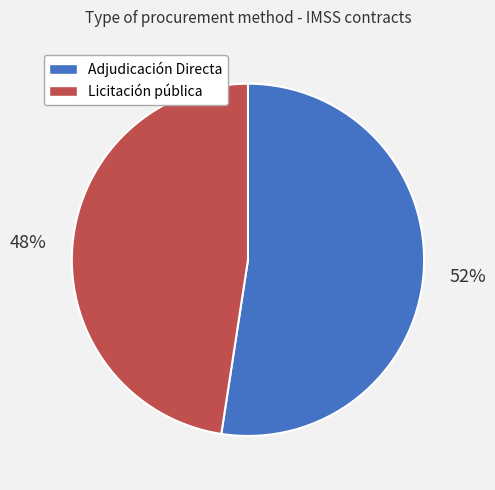

How many segments does this pie chart have?

2